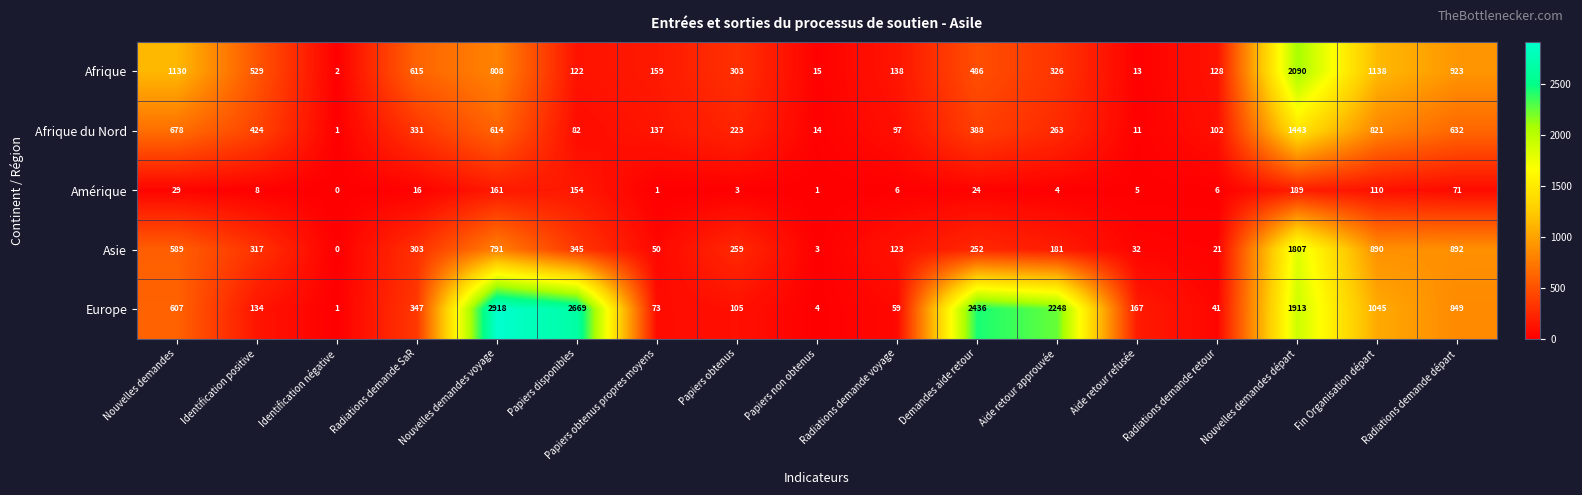

What is the greatest value displayed?

2918